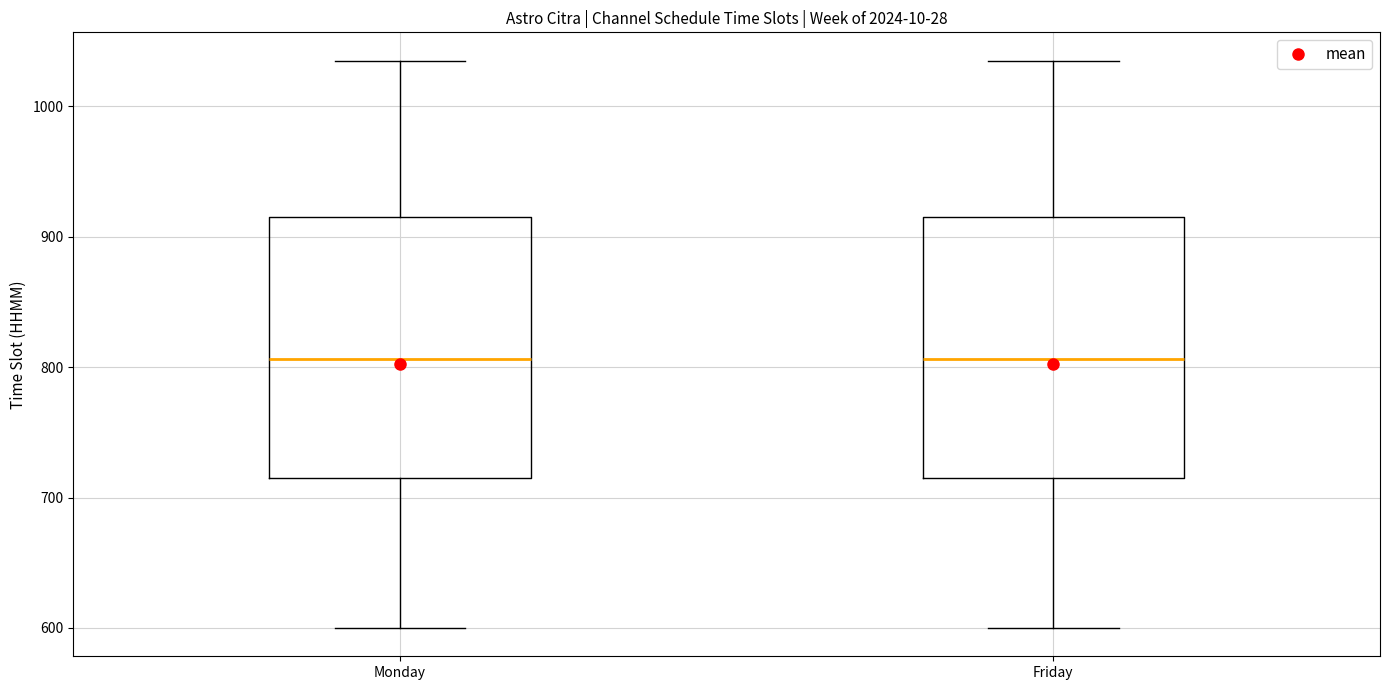

Reading left to right, transcribe this box plot: for each box, give where its median line is, the range the box spans, and where its two whiskers end, as read against the y-axis. The values are not printed on the chart, so give them approximately, as read against the axis.

Monday: median 810, box 720 to 920, whiskers 600 to 1040
Friday: median 810, box 720 to 920, whiskers 600 to 1040